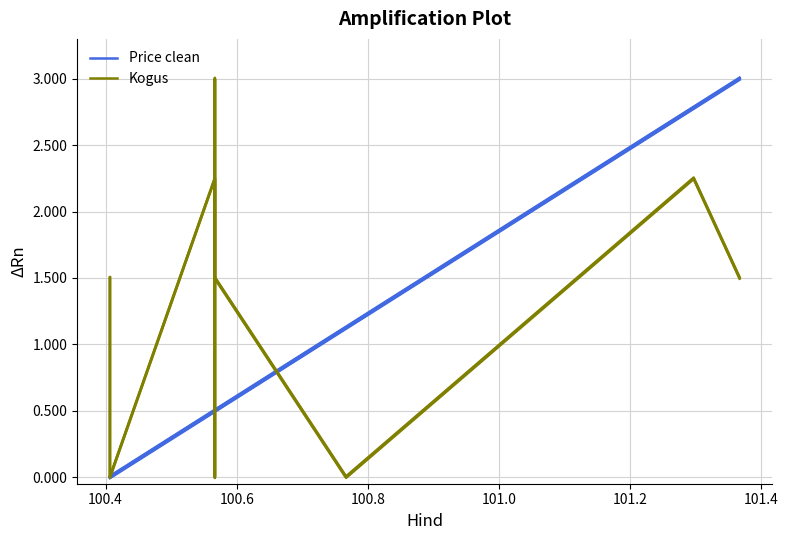

What is the value of the Kogus point at the 1st from the left?

1.5